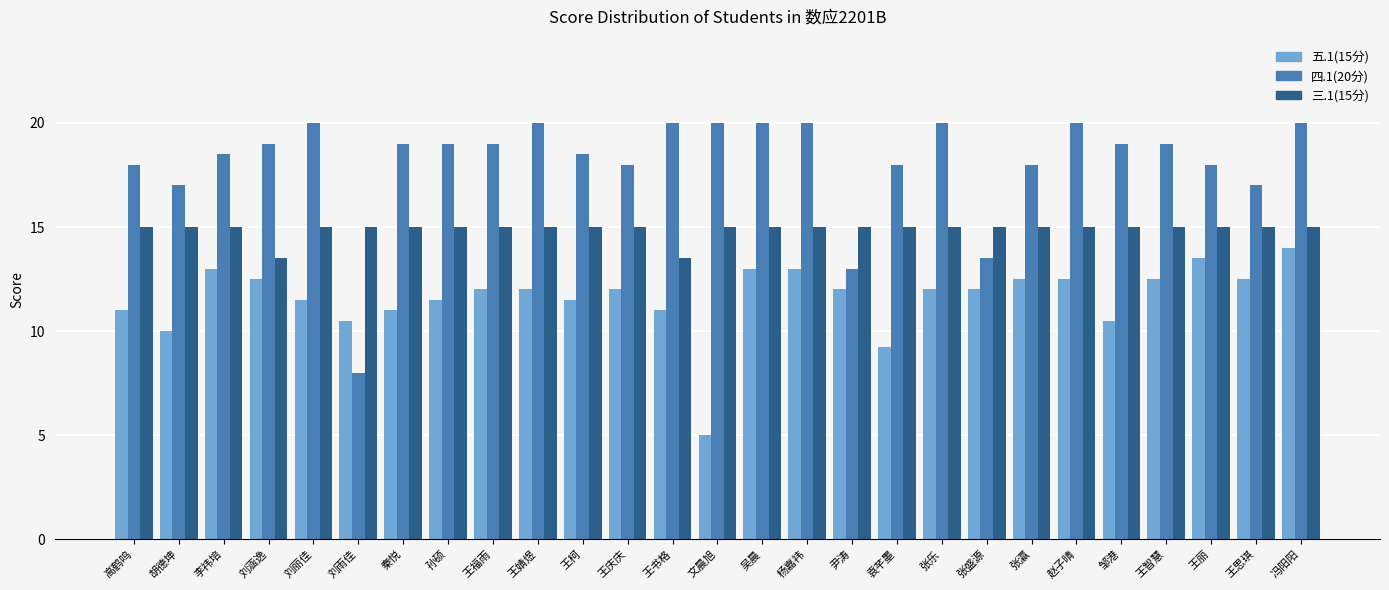

What is the value of the 三.1(15分) bar at the 7th from the left?

15.0